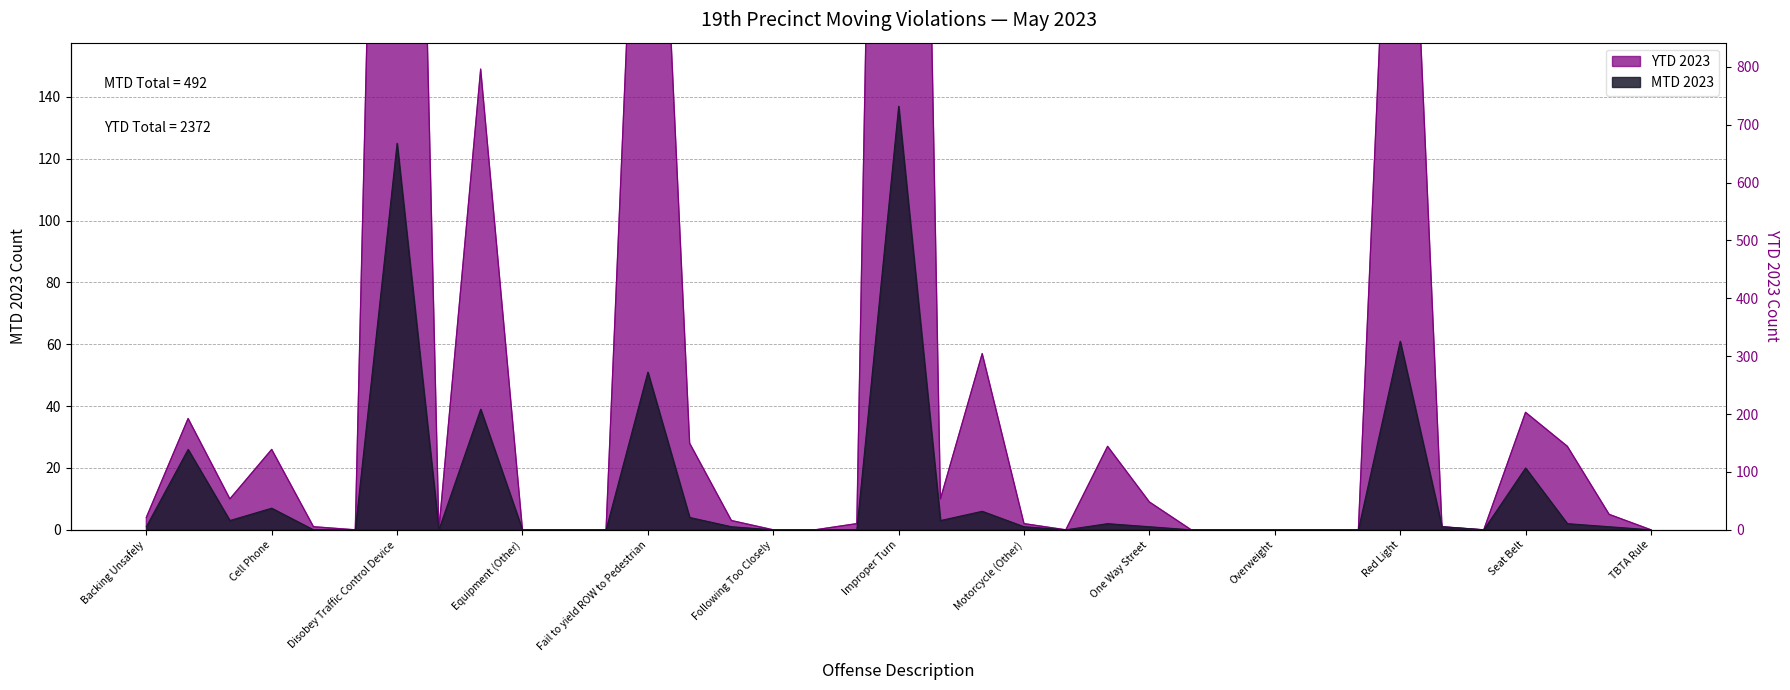

Which series has the largest total across all categories?

YTD 2023